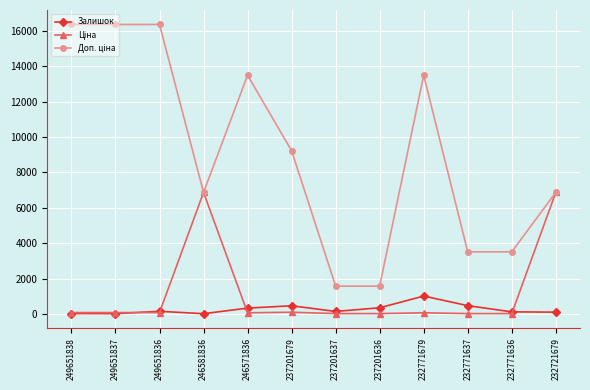

True or false: Залишок has more than 0 interior local peaks.

True